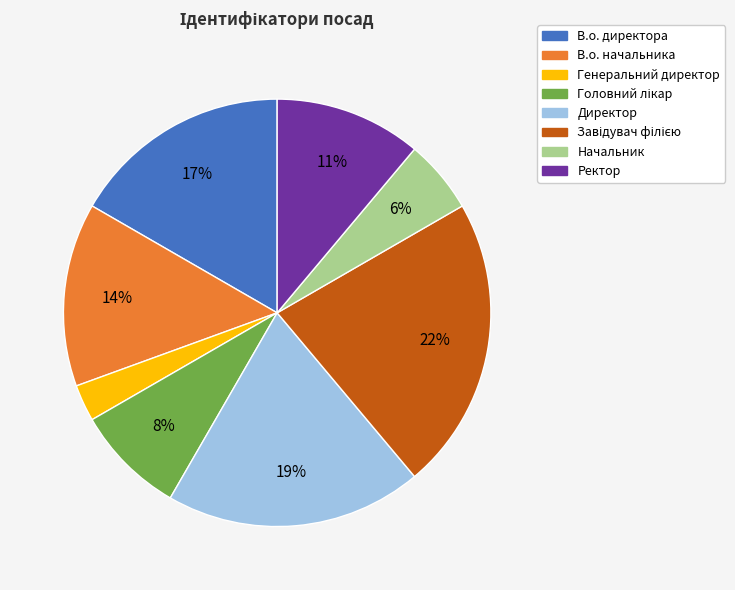

True or false: В.о. начальника accounts for 5% of the total.

False